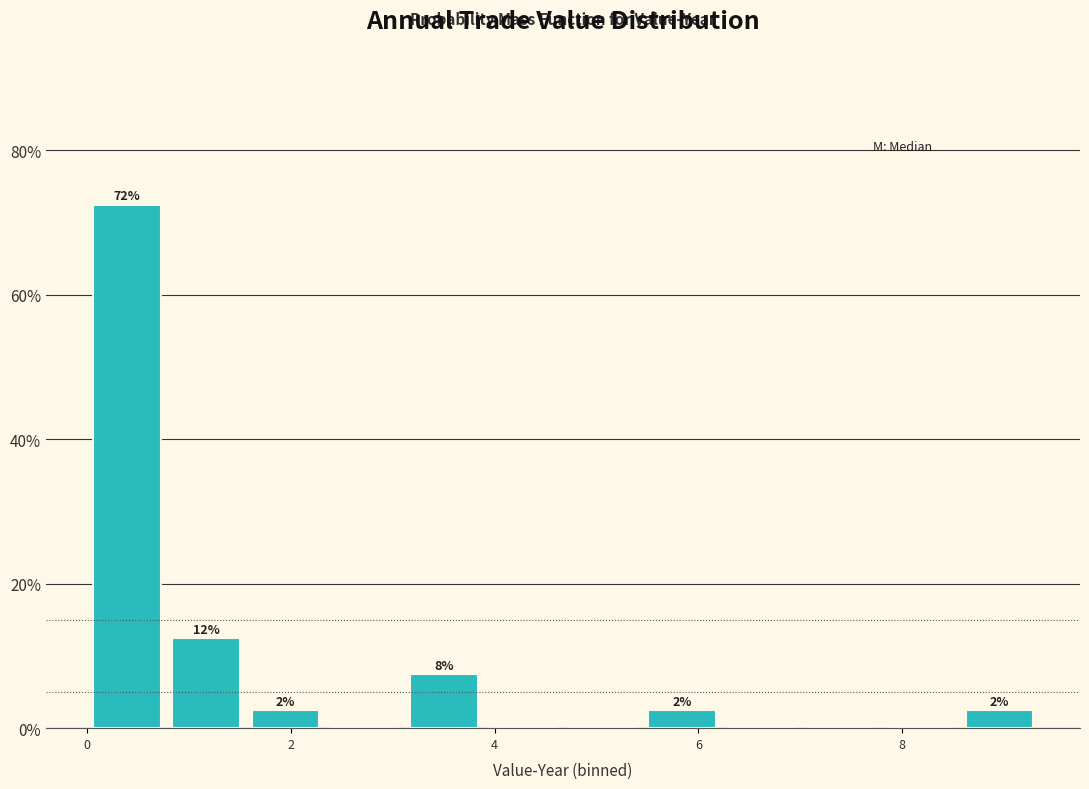

Read against the x-axis, roughly where is the centre of the tallest bar?

0.4